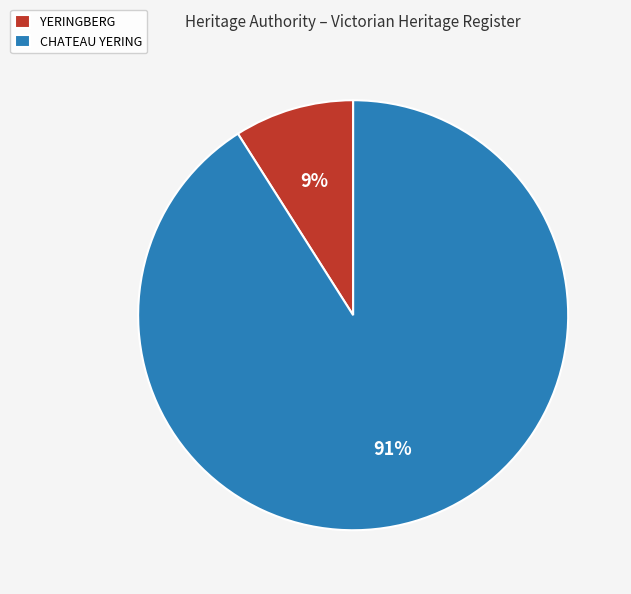

To the nearest percent, what is the combined percentage of YERINGBERG and CHATEAU YERING?

100%